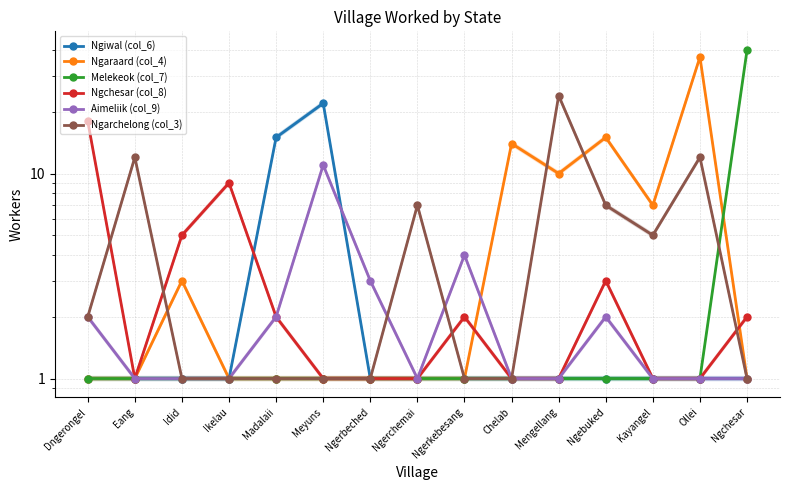

Reading left to right, what are all the values shown in this chart?

Ngiwal (col_6): 1	1	1	1	15	22	1	1	1	1	1	1	1	1	1
Ngaraard (col_4): 1	1	3	1	1	1	1	1	1	14	10	15	7	37	1
Melekeok (col_7): 1	1	1	1	1	1	1	1	1	1	1	1	1	1	40
Ngchesar (col_8): 18	1	5	9	2	1	1	1	2	1	1	3	1	1	2
Aimeliik (col_9): 2	1	1	1	2	11	3	1	4	1	1	2	1	1	1
Ngarchelong (col_3): 2	12	1	1	1	1	1	7	1	1	24	7	5	12	1